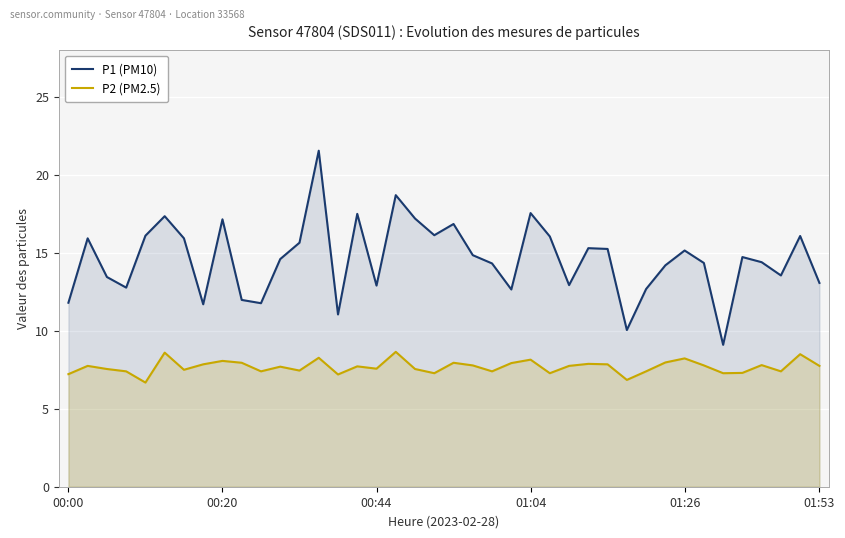

Which series has the largest total across all categories?

P1 (PM10)